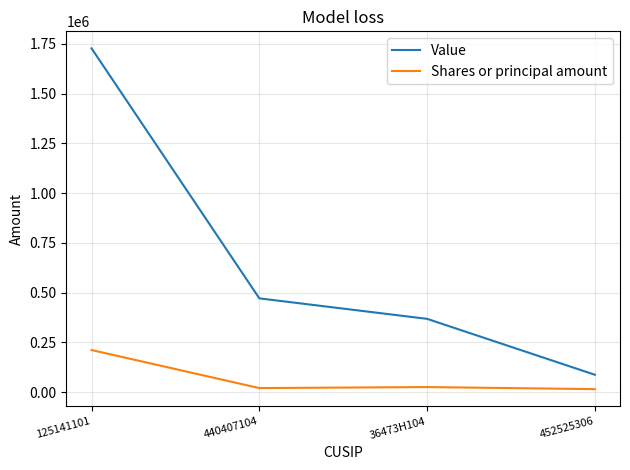

What is the difference between the maximum and minimum values in the Value series?

1641000